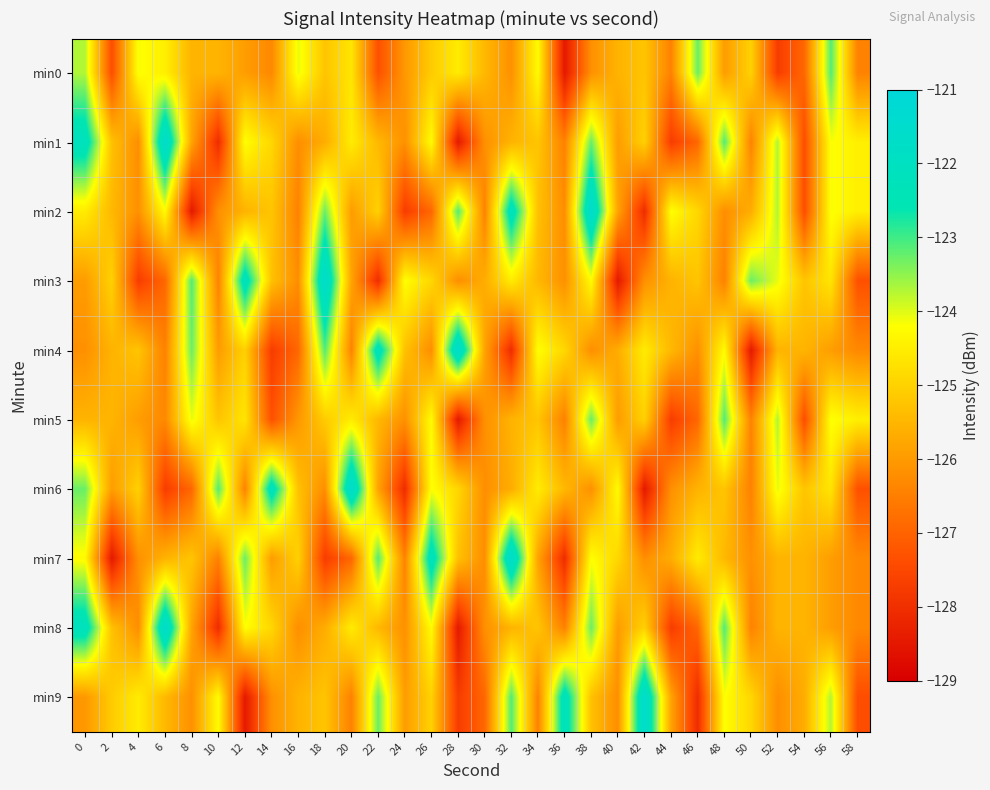

What is the total value across all series at 26?

-1247.3